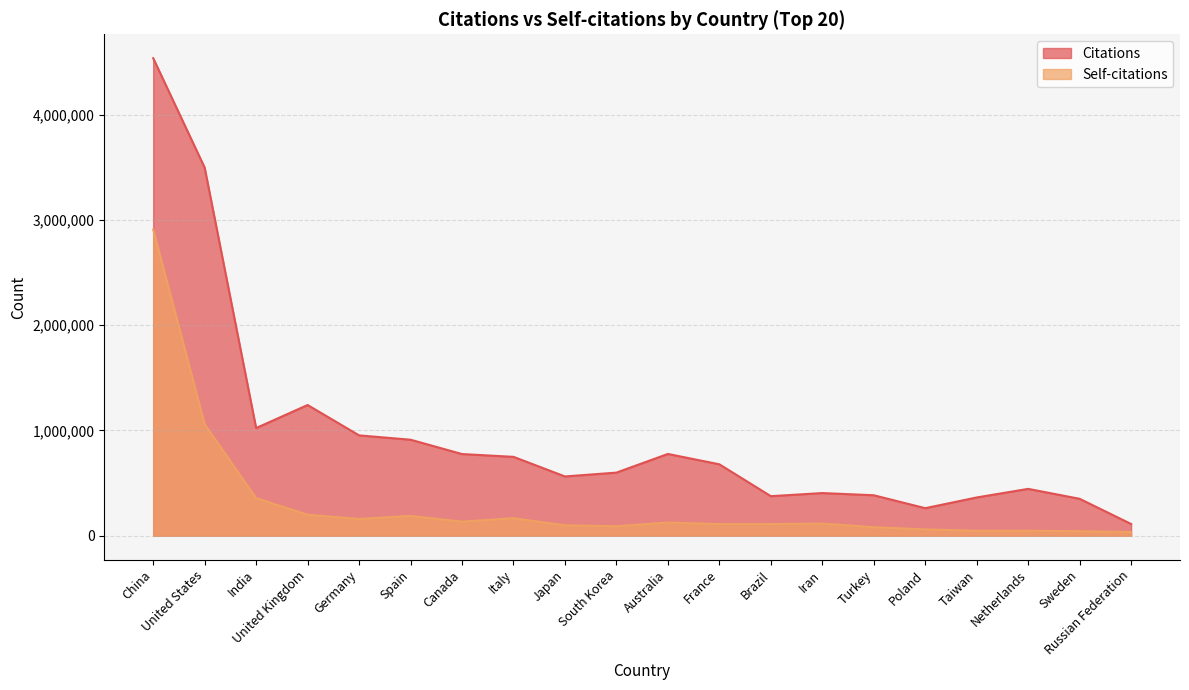

What are all the series names shown in the legend?

Citations, Self-citations